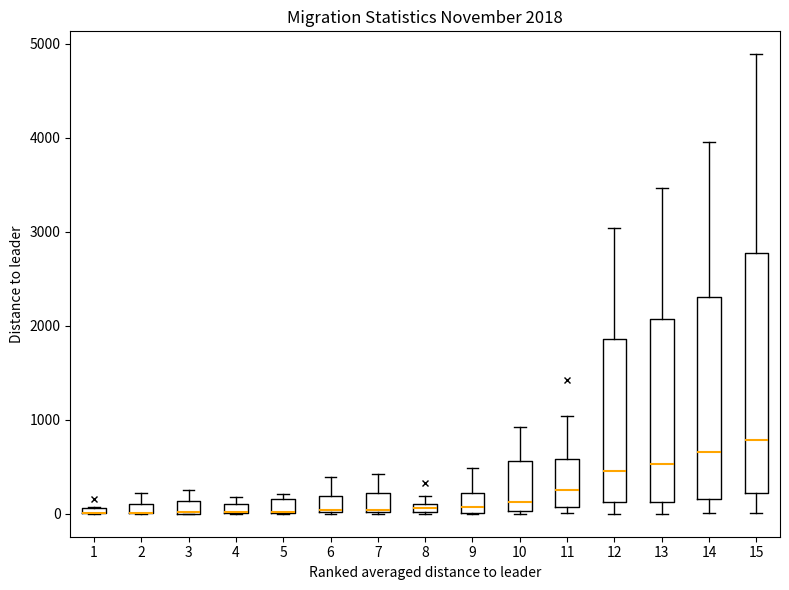

Comparing the boxes themselves (not the whiskers), which one is the tallest?

15